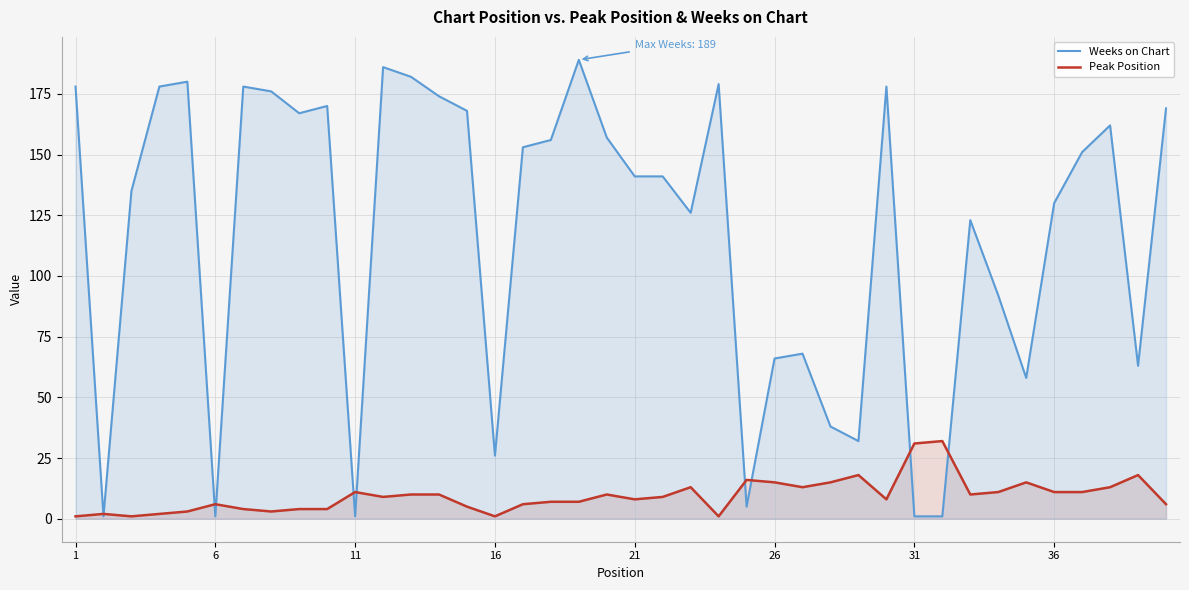

How many lines are shown in the chart?

2